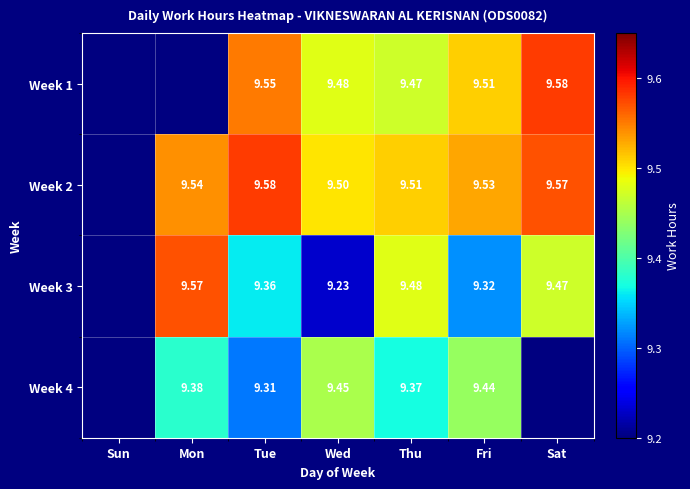

Is the value of Week 4 at Wed greater than the value of Week 2 at Wed?

No